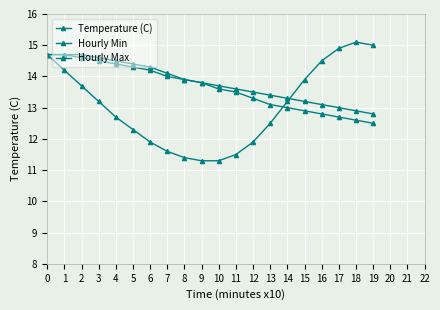

Does the chart display data point markers on the line(s)?

Yes